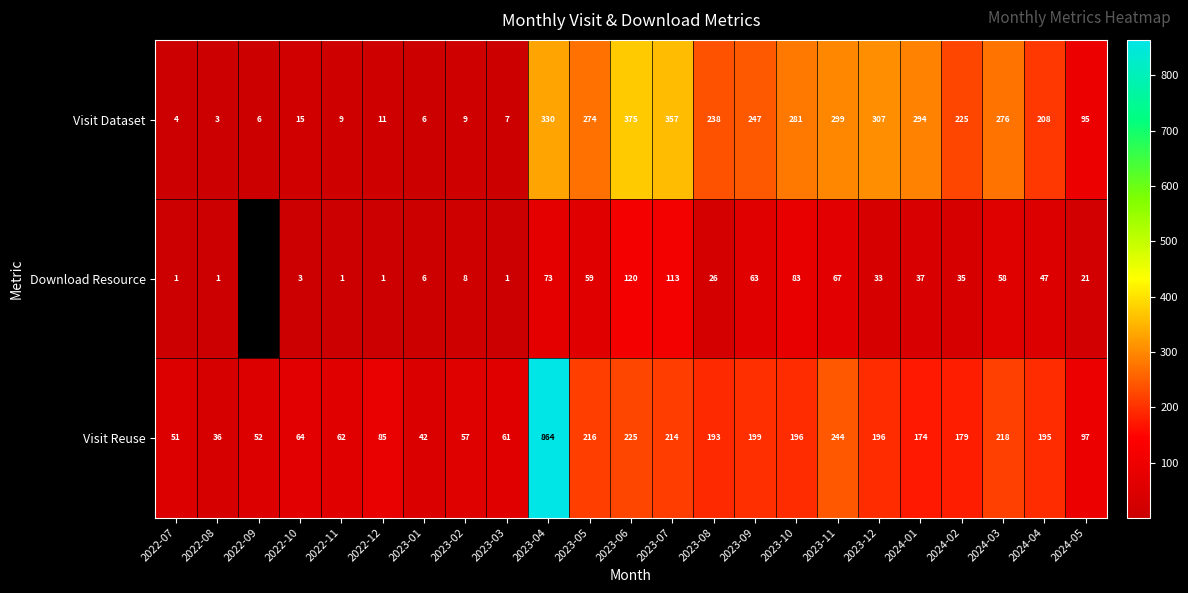

What is the difference between the highest and lowest values at 2022-12?

84